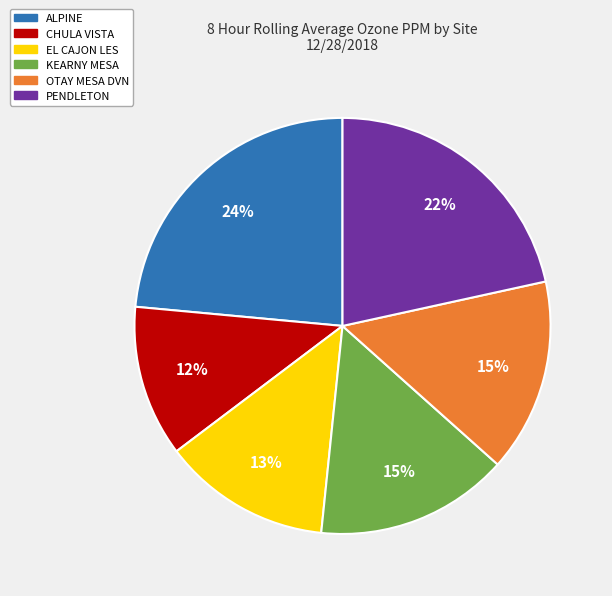

To the nearest percent, what is the combined percentage of EL CAJON LES and ALPINE?

37%